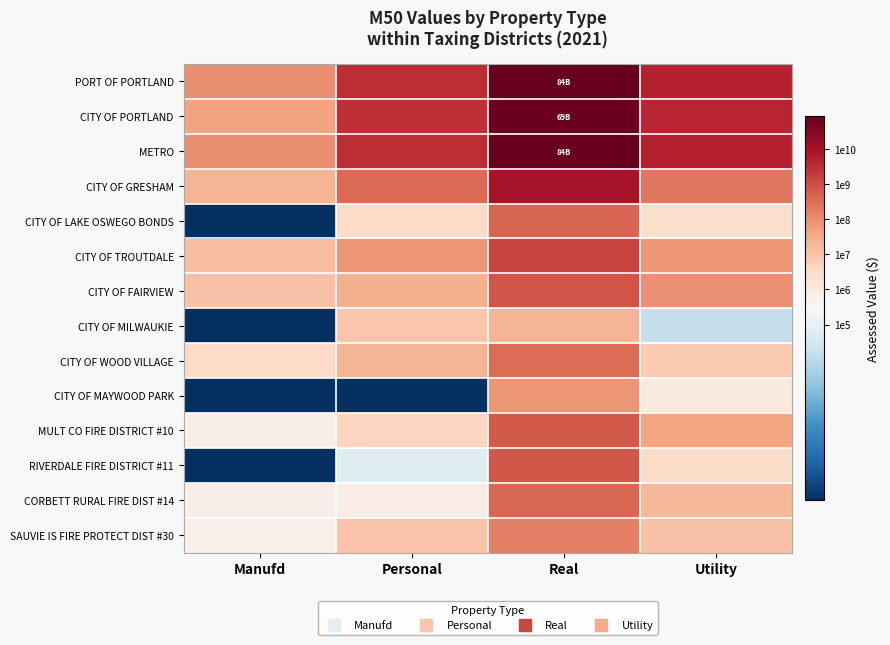

Which series has the largest total across all categories?

PORT OF PORTLAND